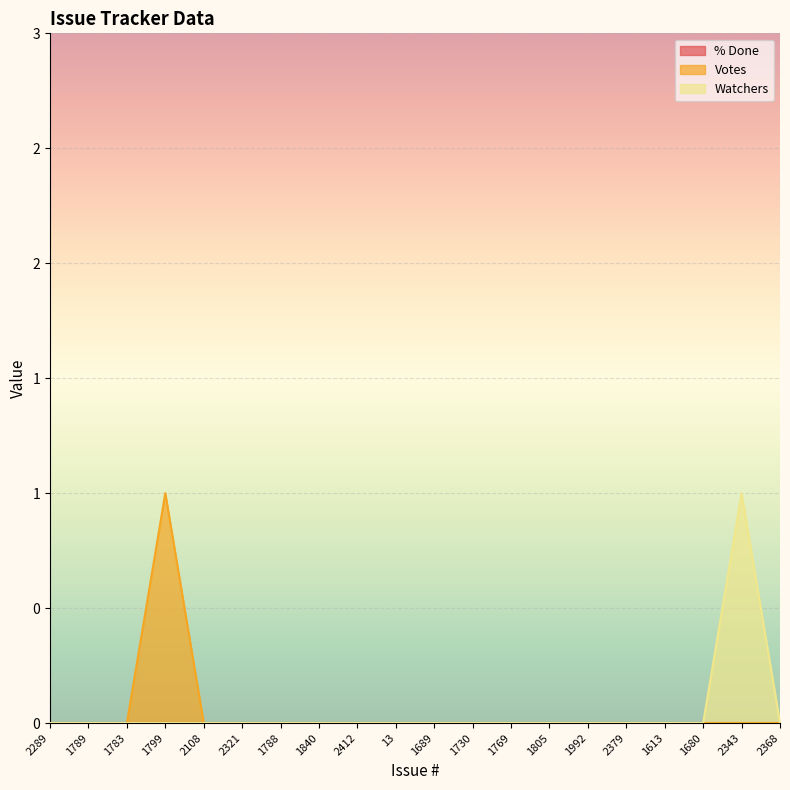

How many values in the Watchers series exceed 0?

1